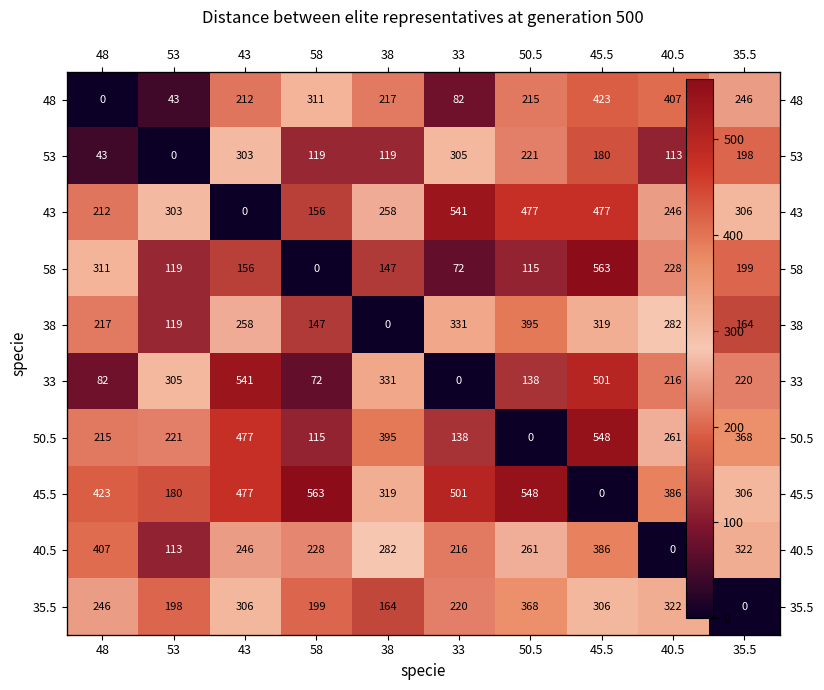

True or false: 40.5 has a value of 261 at 50.5.

True